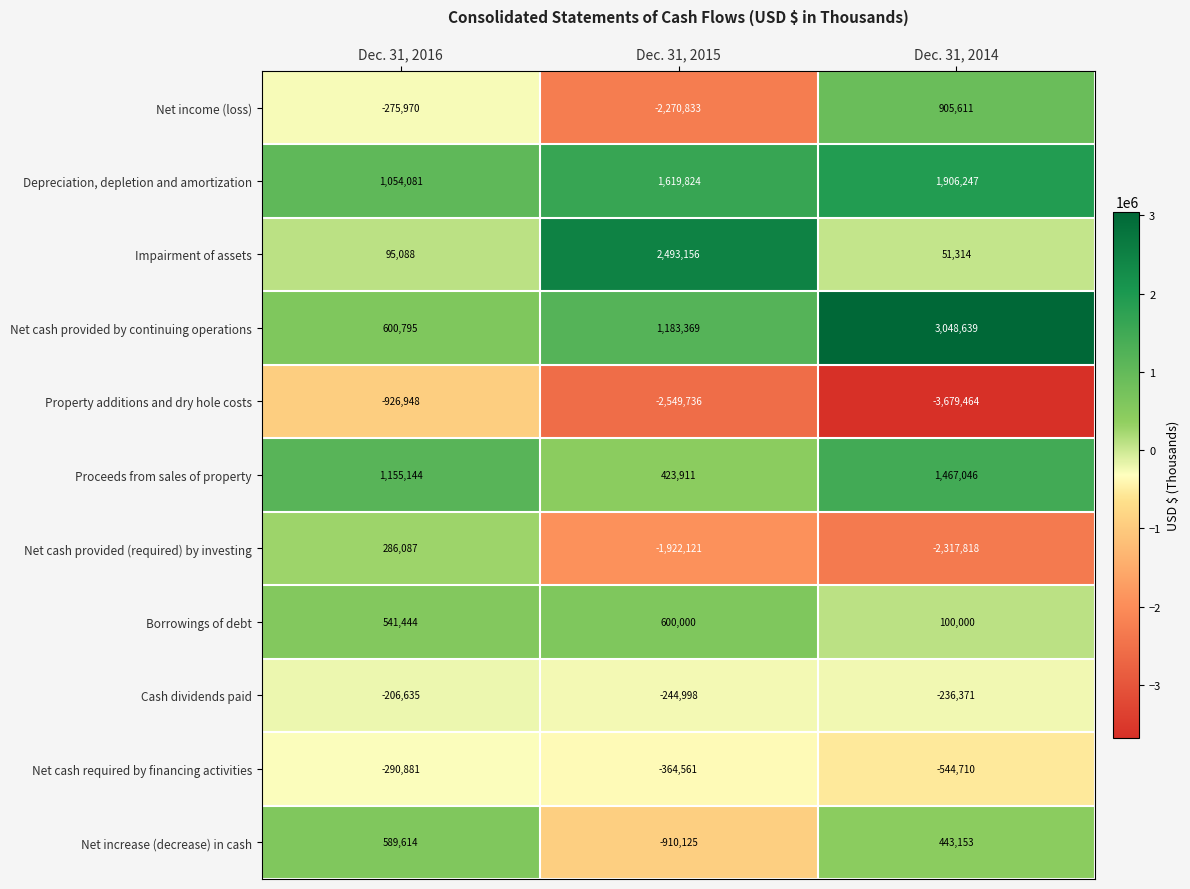

What is the highest value of the Net cash required by financing activities series?

-290881